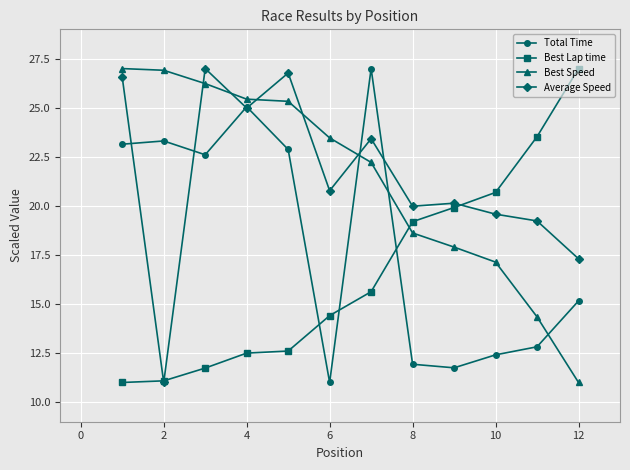

What is the minimum value shown in the chart?

11.0